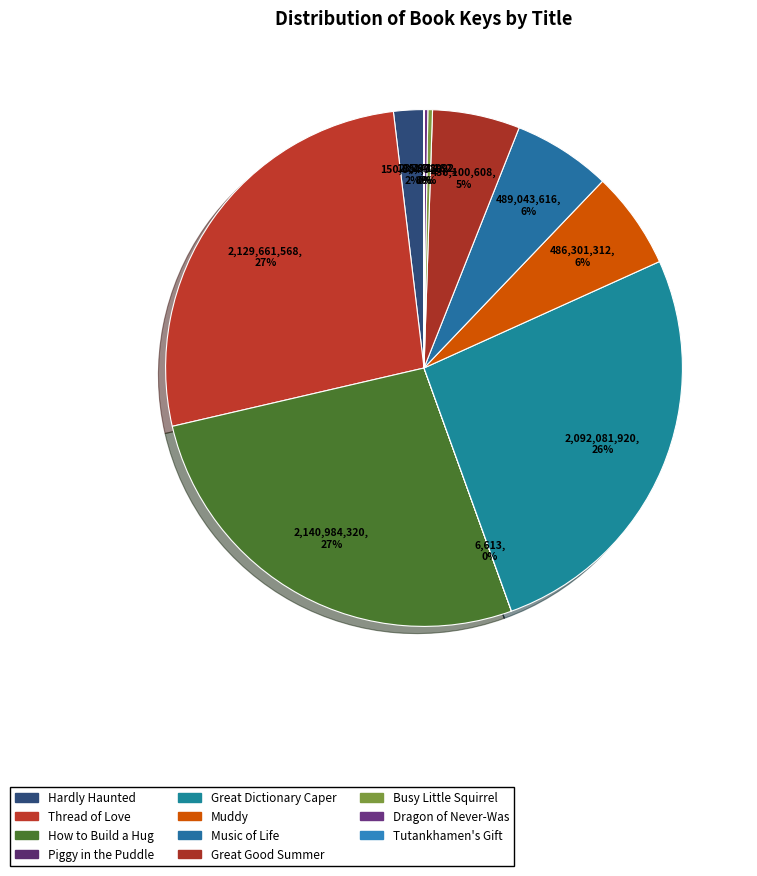

Does Thread of Love account for over 50% of the chart?

No